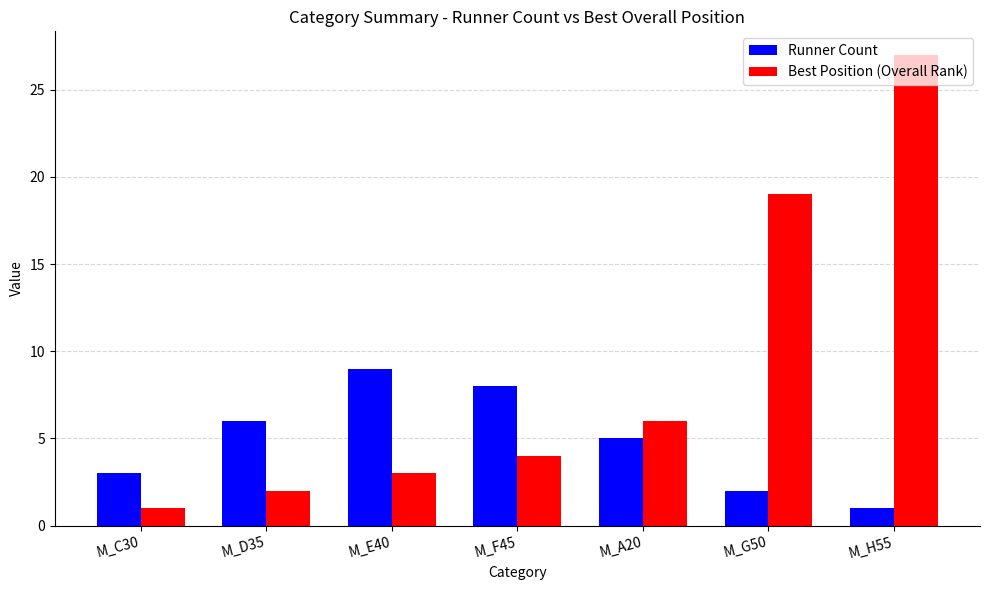

How many groups of bars are there?

7